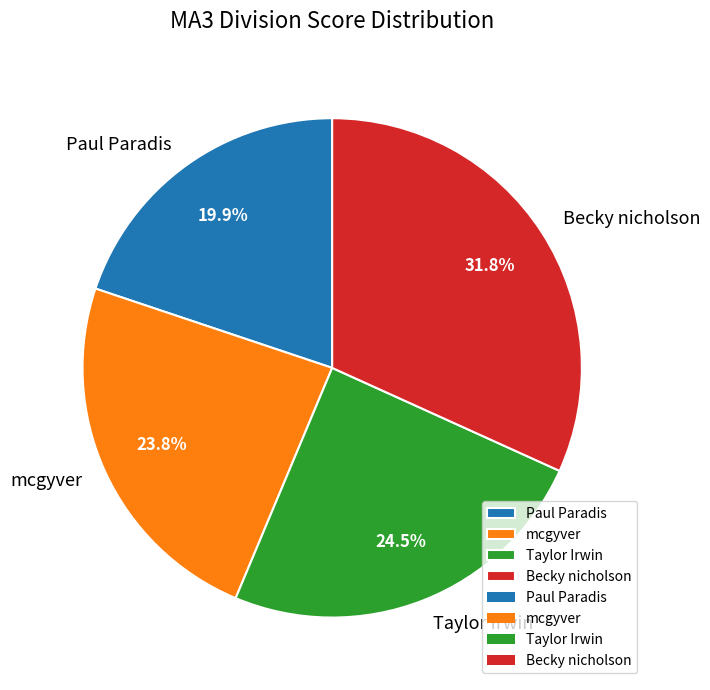

What percentage is NOT represented by Paul Paradis?

80.1%